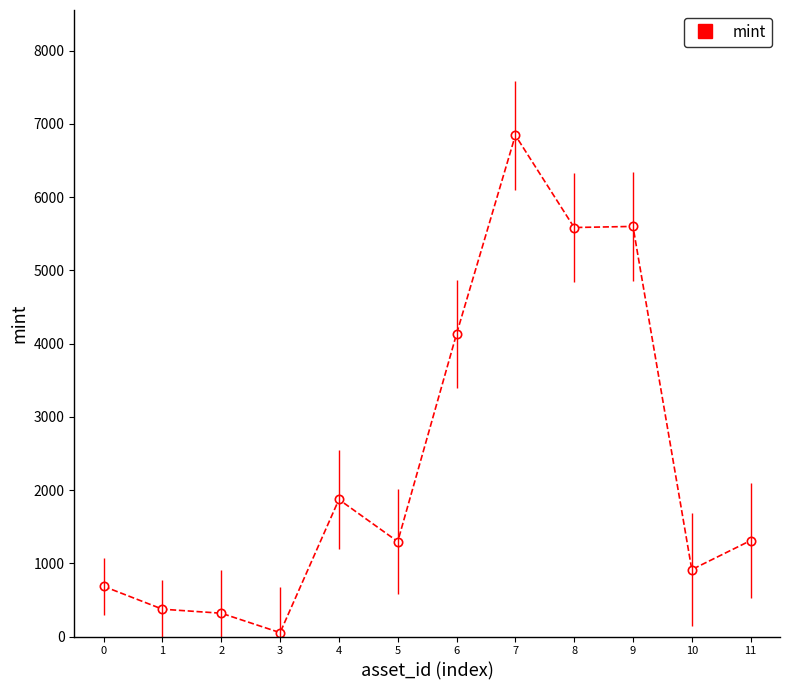

Where does the data first go above 1310?

4